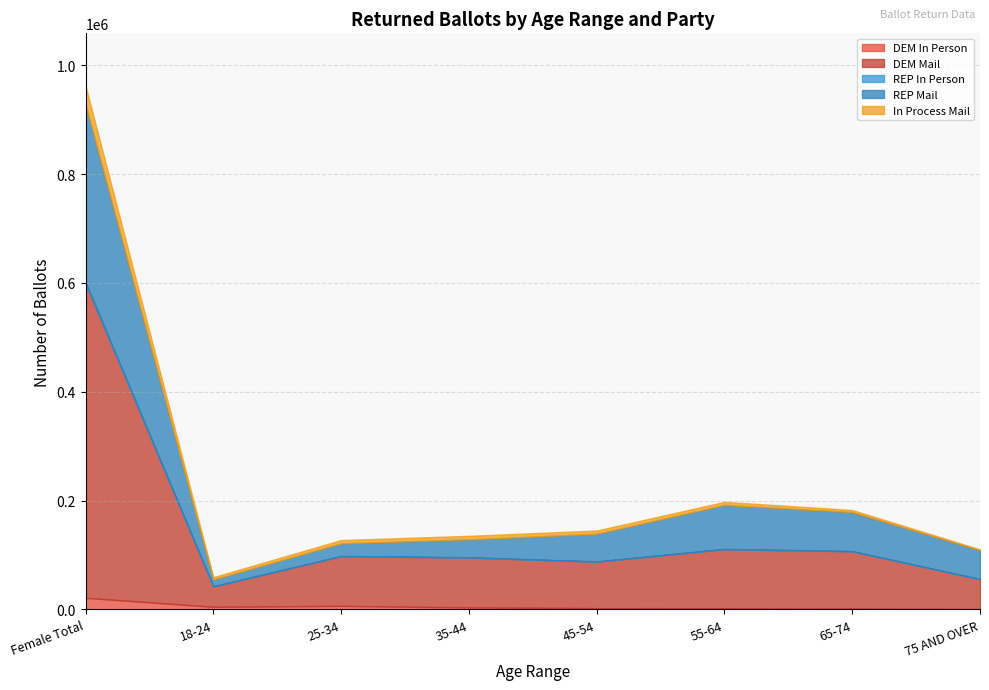

In REP Mail, how many points are lower than both neighbors (excluding endpoints)?

1